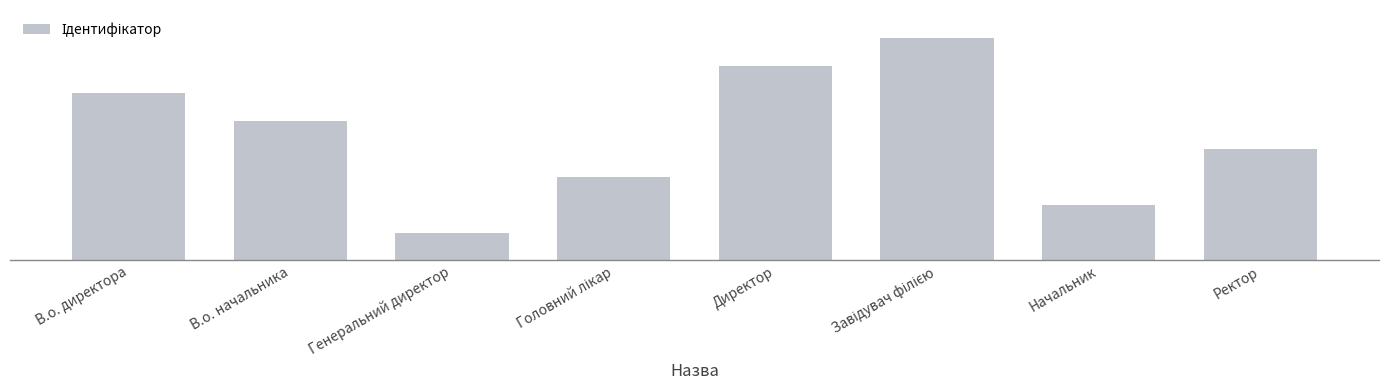

The value at Ректор is 4. True or false?

True